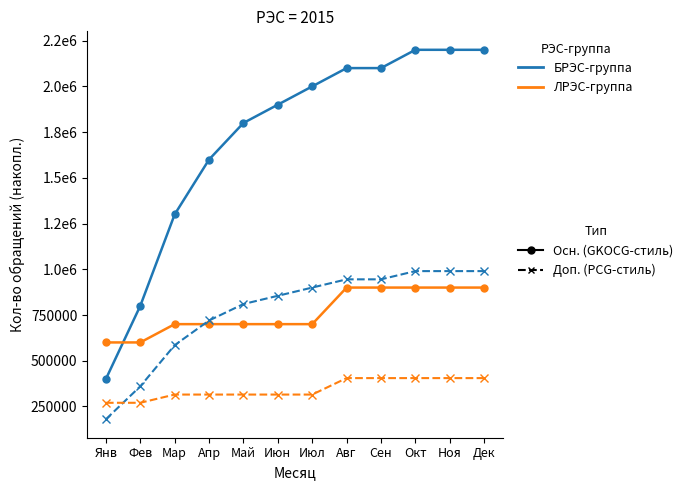

Does the chart have visible grid lines?

No